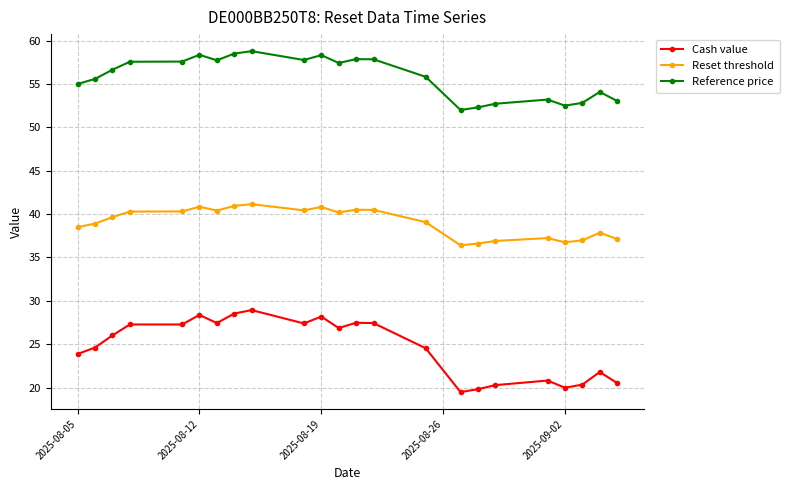

Is this an area chart (filled region under the line)?

No